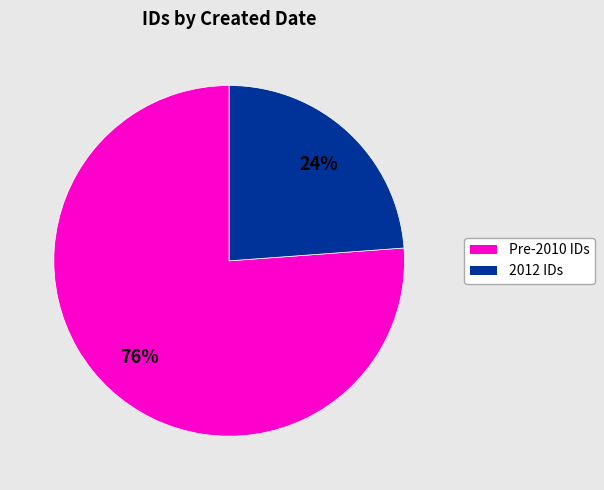

Is there any slice that represents more than half of the pie?

Yes